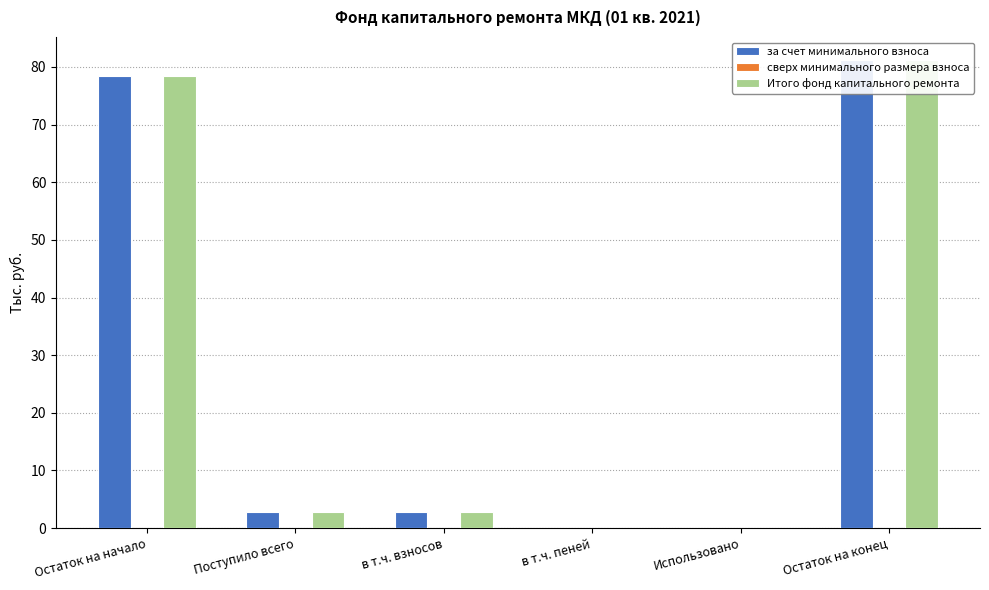

What are all the series names shown in the legend?

за счет минимального взноса, сверх минимального размера взноса, Итого фонд капитального ремонта